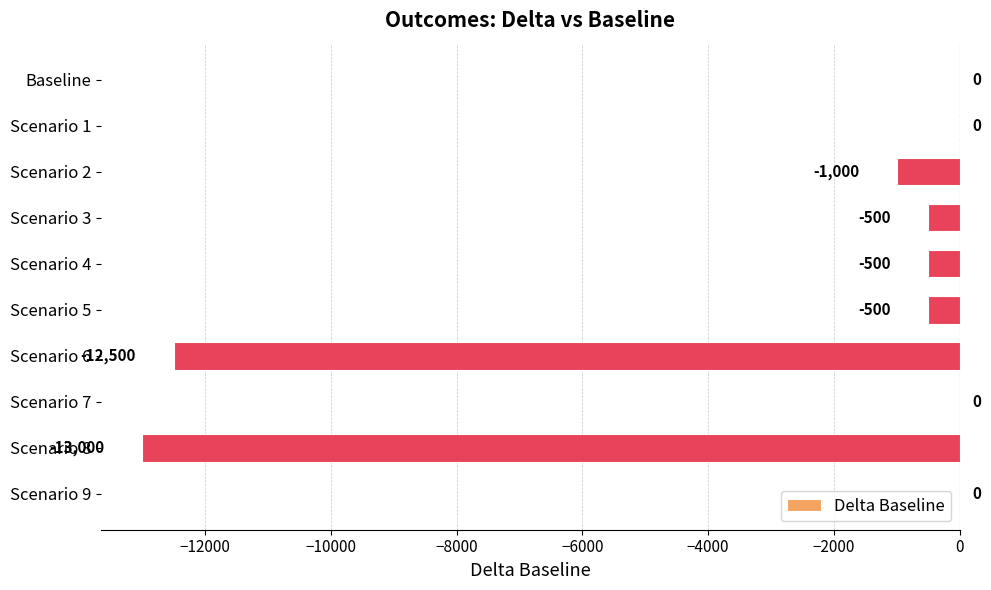

What value does the data have at Scenario 4, to the nearest 100?

-500